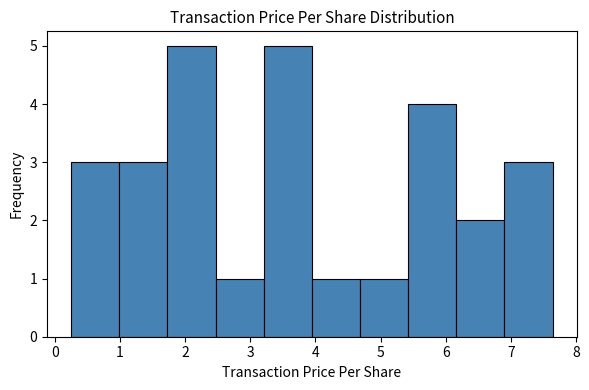

Reading left to right, list every bar in this chart as the range it spans on the x-axis followed by its height. Neither the bar edges nor the heights are printed on the chart, so give them approximately, as read against the axes.

0.3 to 1.0: 3
1.0 to 1.7: 3
1.7 to 2.5: 5
2.5 to 3.2: 1
3.2 to 3.9: 5
3.9 to 4.7: 1
4.7 to 5.4: 1
5.4 to 6.2: 4
6.2 to 6.9: 2
6.9 to 7.6: 3